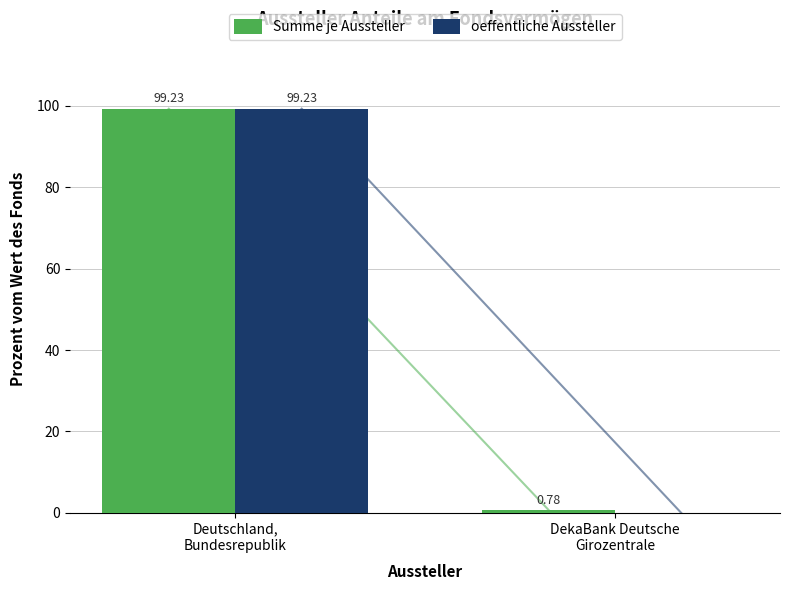

What is the sum of the oeffentliche Aussteller values at Deutschland,
Bundesrepublik and DekaBank Deutsche
Girozentrale?

99.2